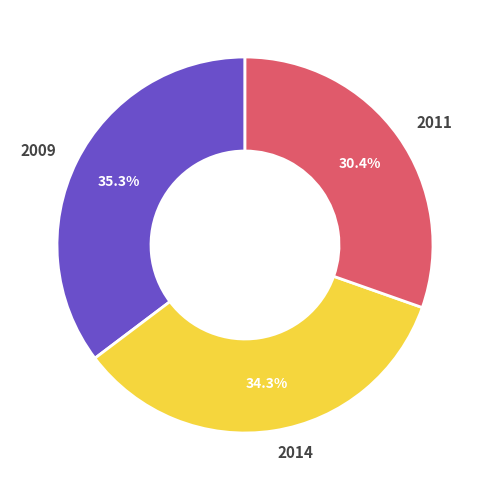

Rank the categories by value from lowest to highest.

2011, 2014, 2009